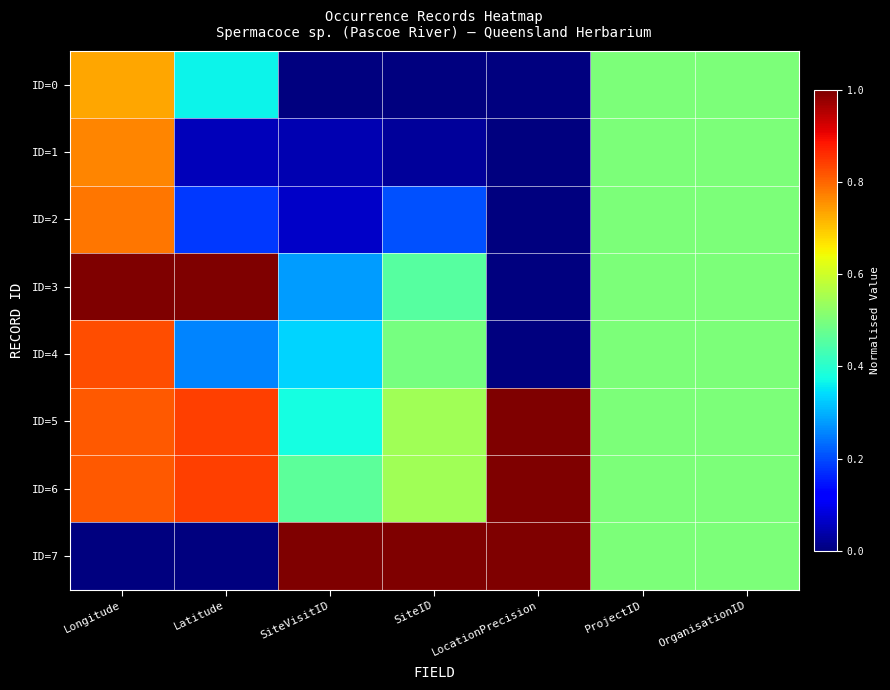

List the series in order of their peak value, highest first.

ID=3, ID=5, ID=6, ID=7, ID=4, ID=2, ID=1, ID=0